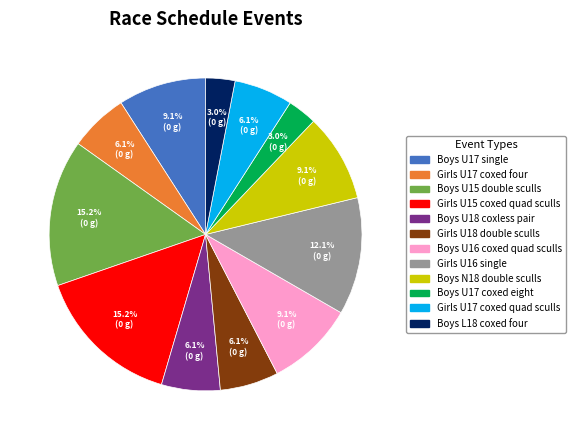

Does any single category account for the majority?

No